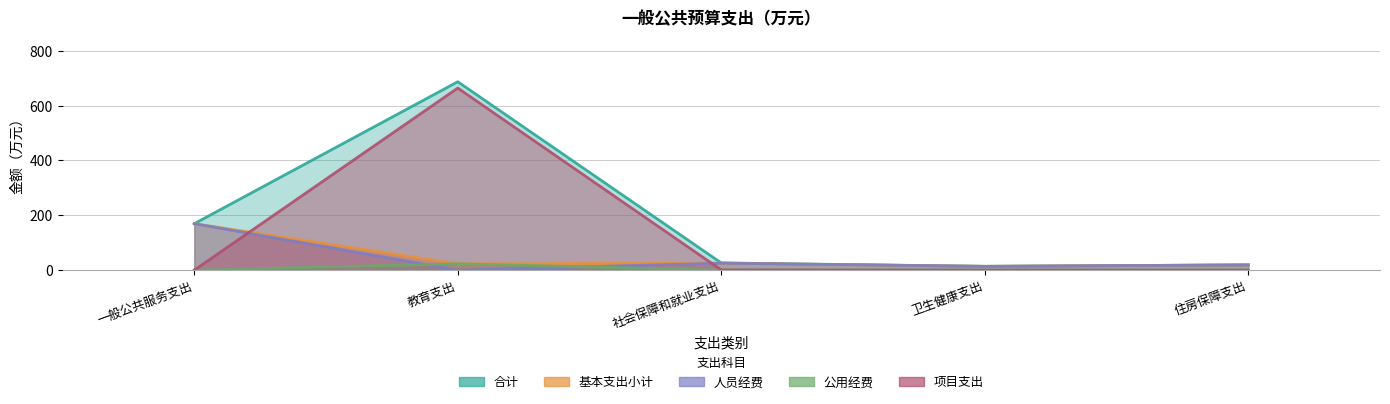

What is the sum of the 基本支出小计 values at 一般公共服务支出 and 教育支出?

192.4